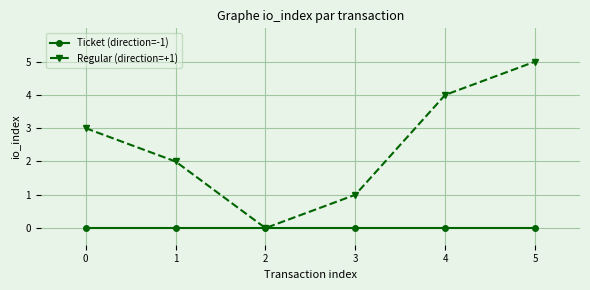

What is the sum of the Regular (direction=+1) values at 2 and 3?

1